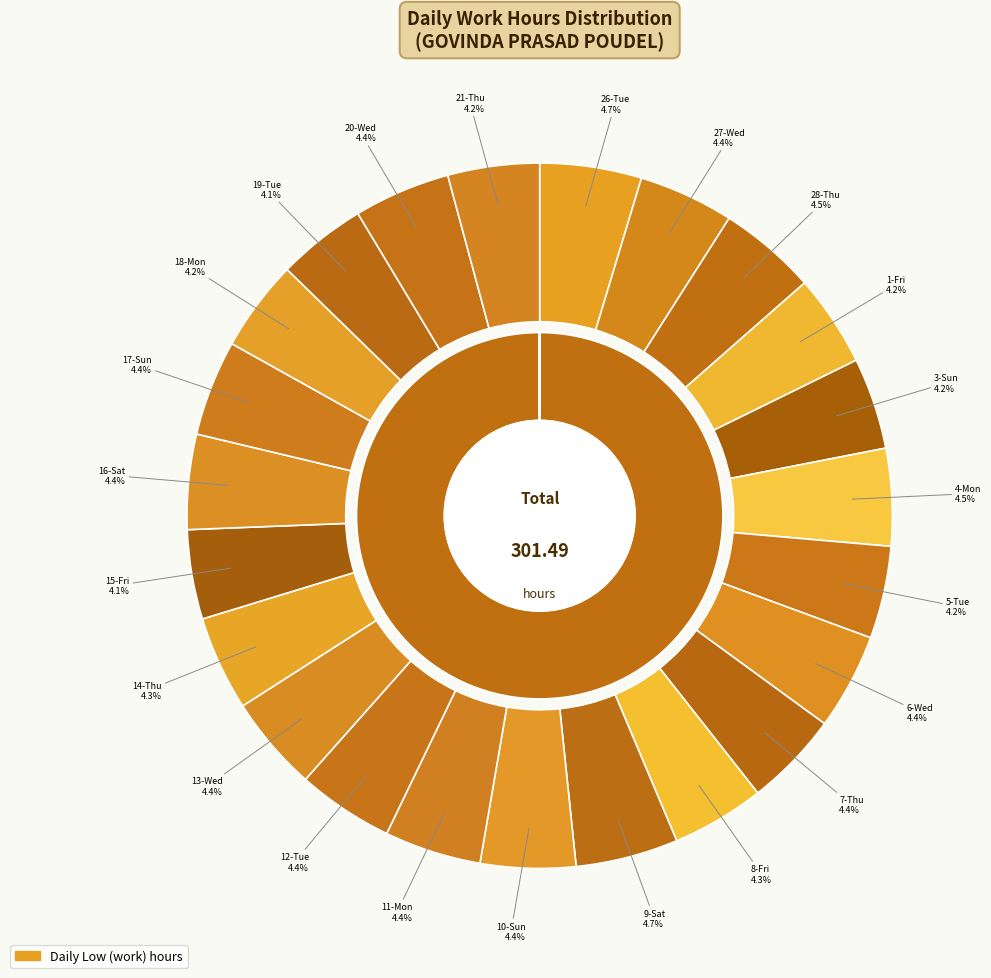

Is it true that 10-Sun is 18% of the pie?

False